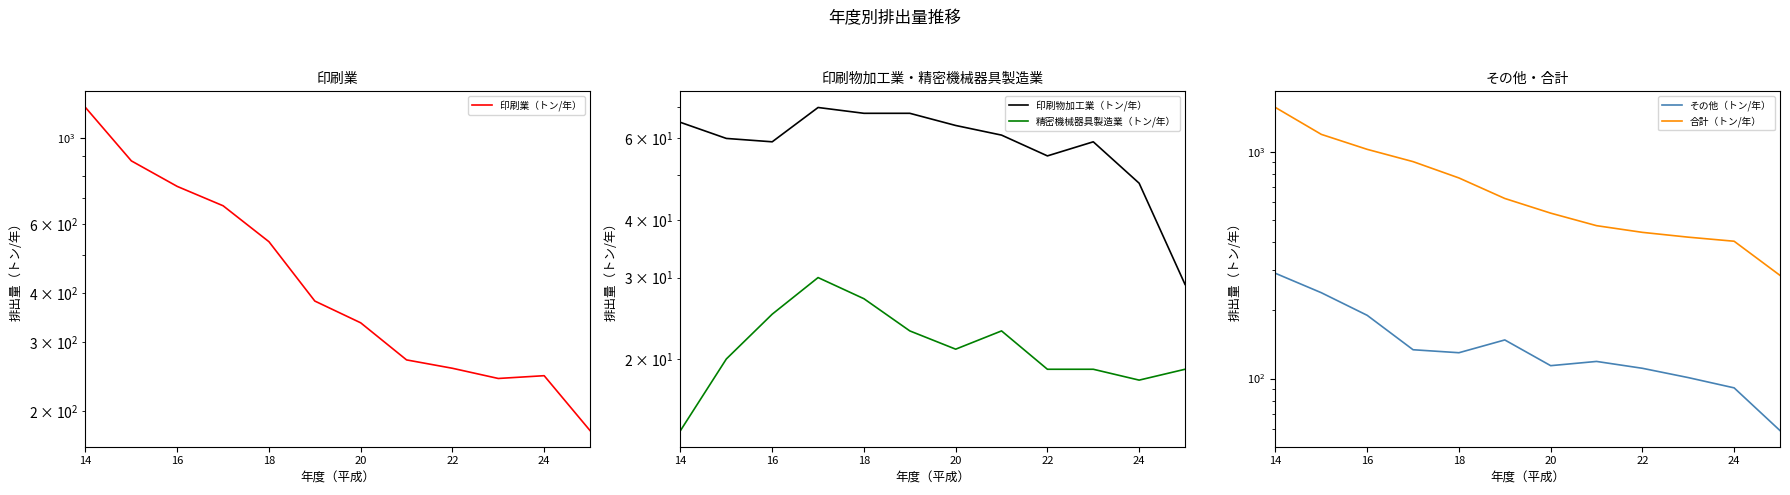

How many categories are shown in the chart?

12